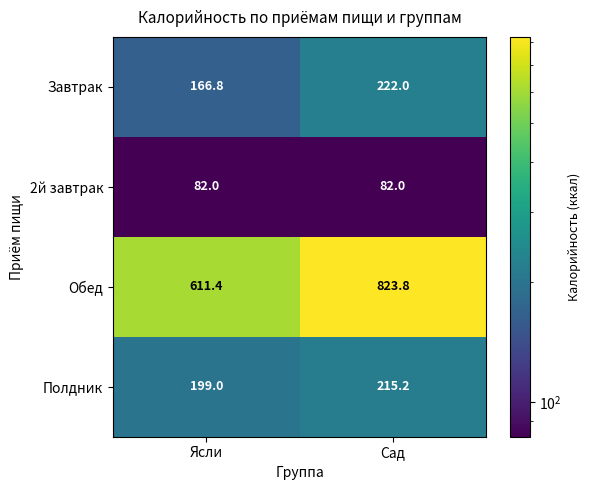

What is the total value across all series at Сад?

1343.0